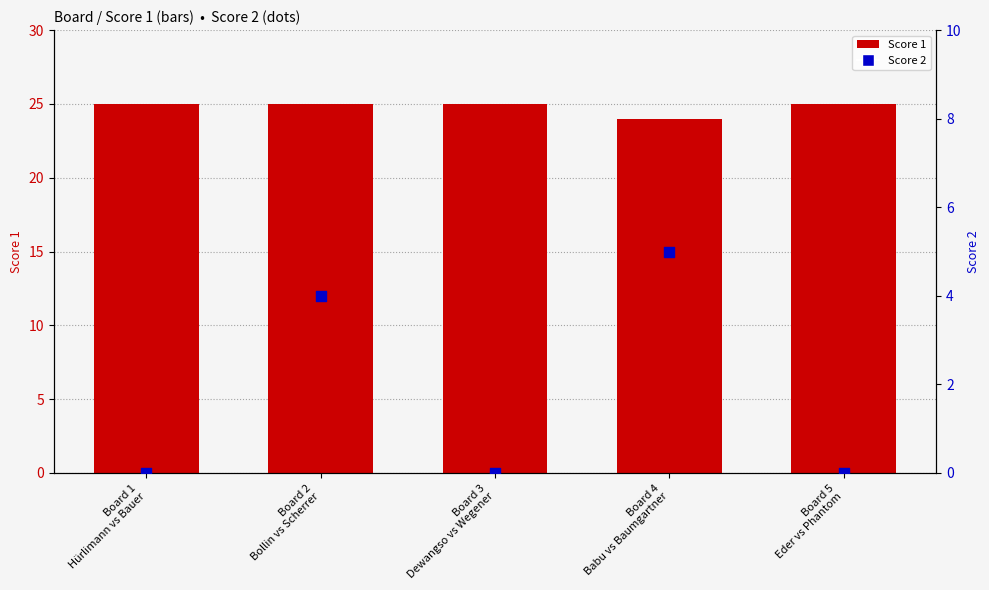

What is the total value across all series at Board 1
Hürlimann vs Bauer?

25